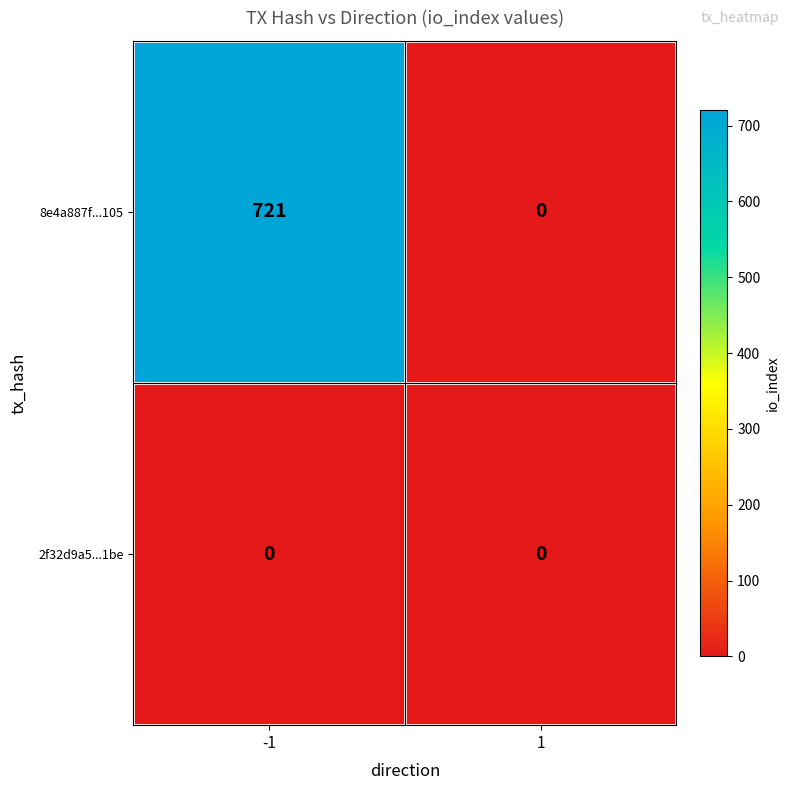

What is the difference between the highest and lowest values at -1?

721